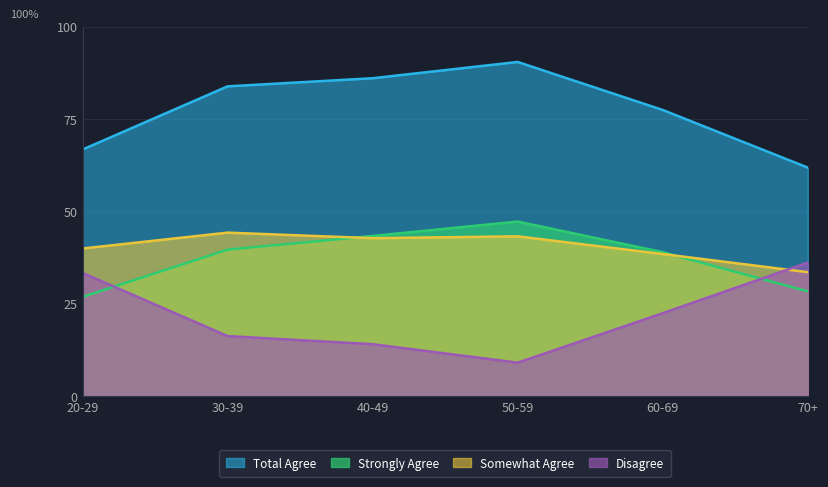

Which series has the largest total across all categories?

Total Agree